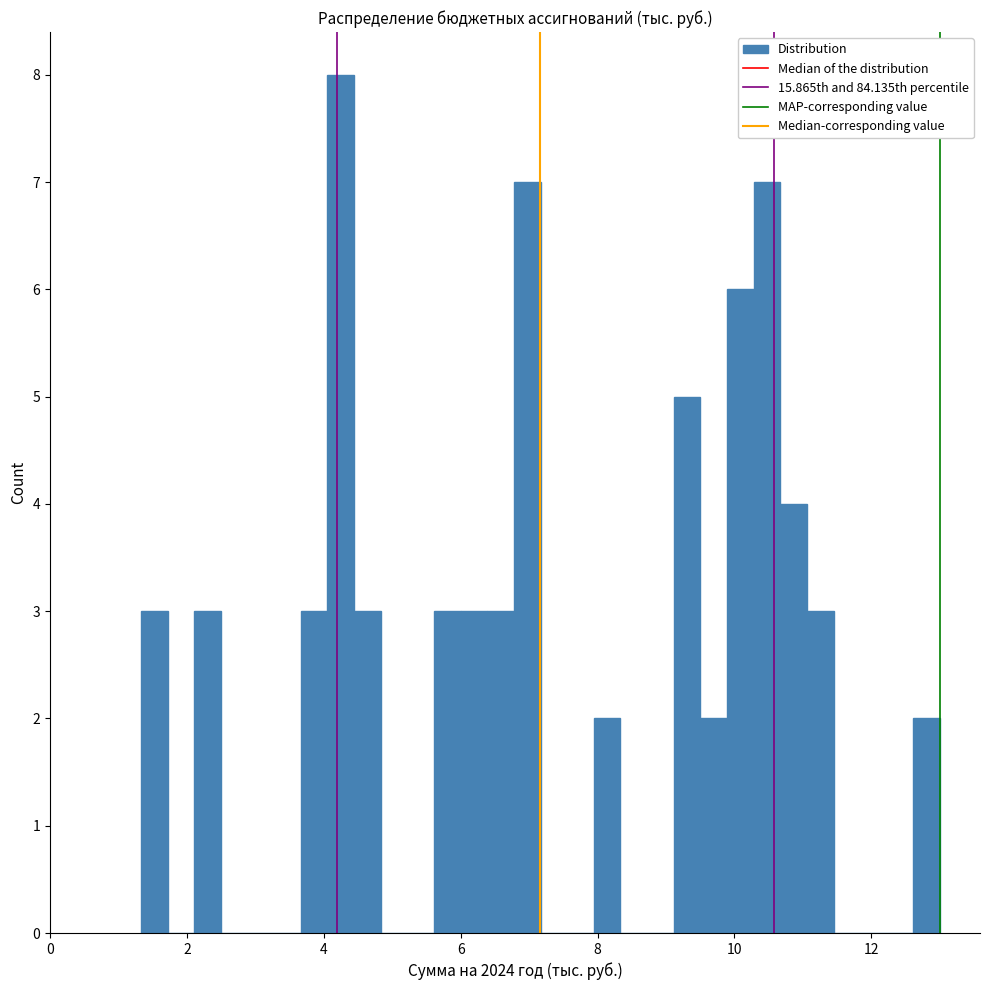

Read against the x-axis, roughly where is the centre of the tallest bar?

4.2